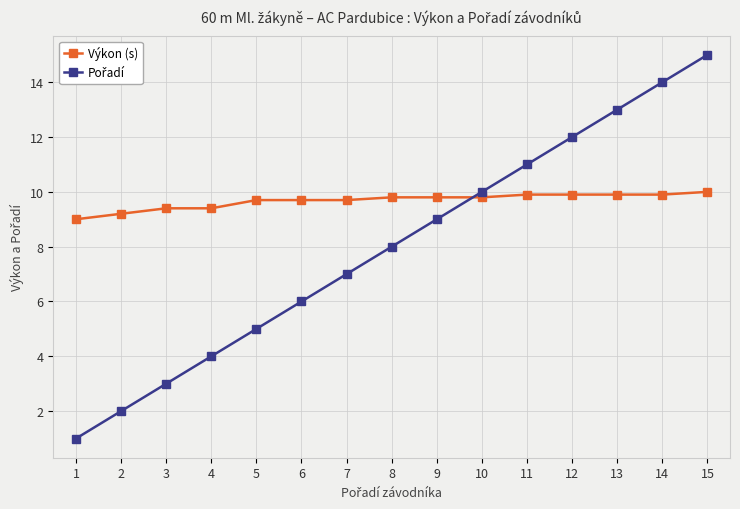

What is the spread (max minus min) of values at 15?

5.0